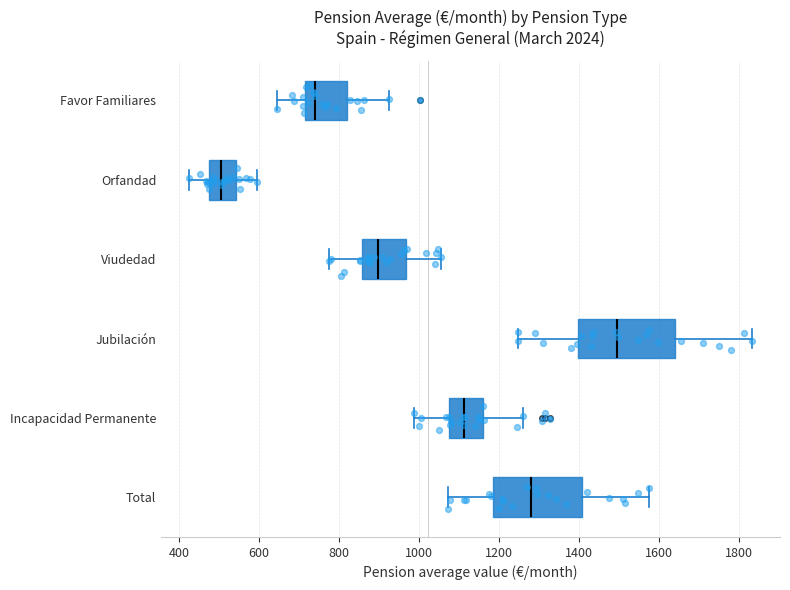

Where does the right whisker of the box for Total end on the x-axis? The values are not printed on the chart, so give them approximately, as read against the axis.

1580